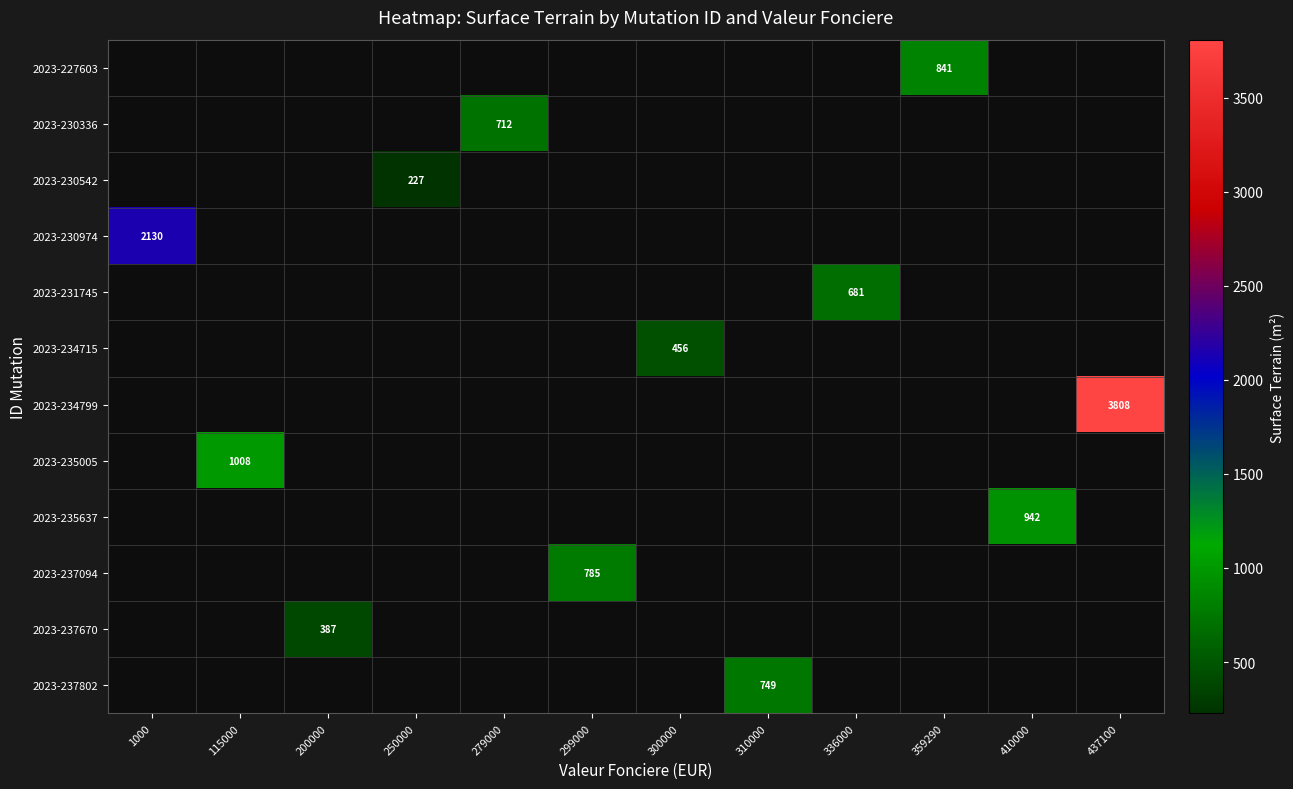

Is the value of 2023-237670 at 359290 greater than the value of 2023-237094 at 310000?

No